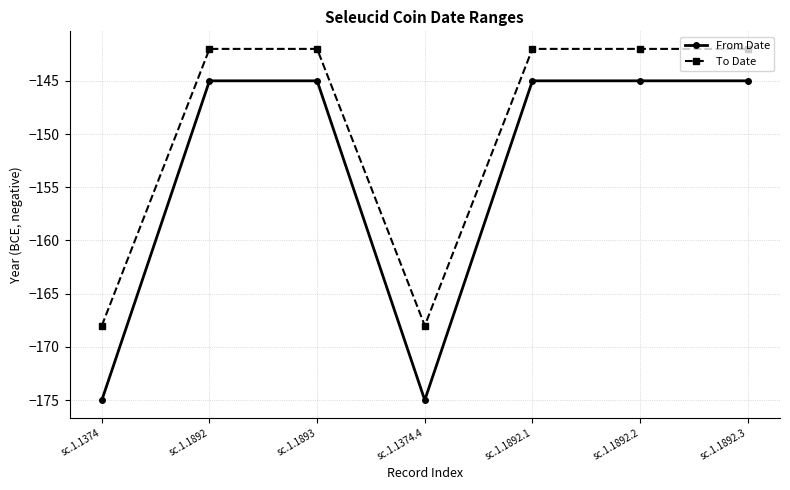

Which series has the widest spread of values?

From Date